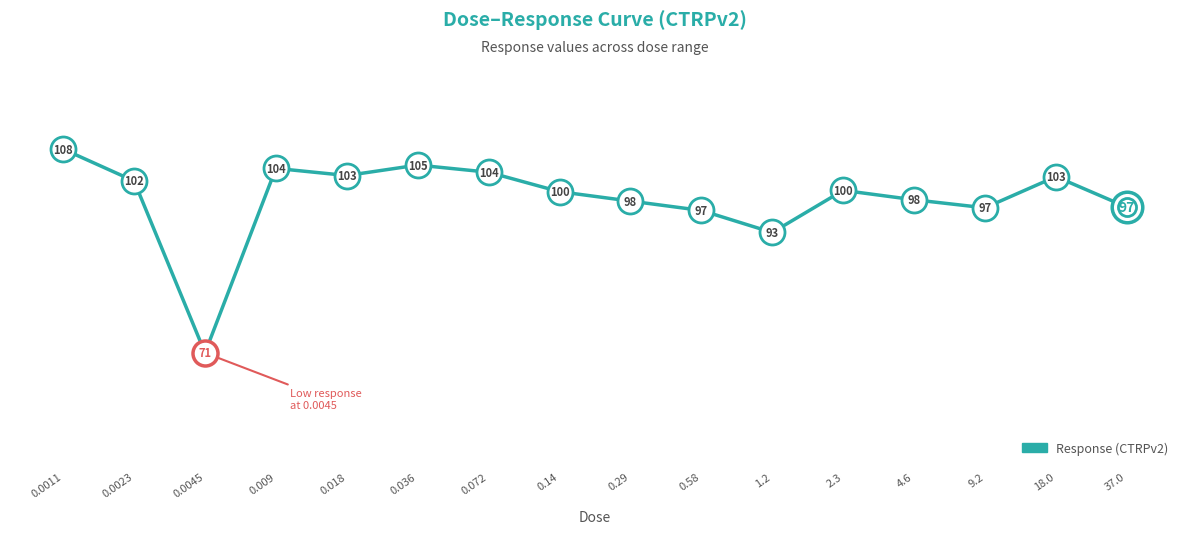

What is the average value?

98.7